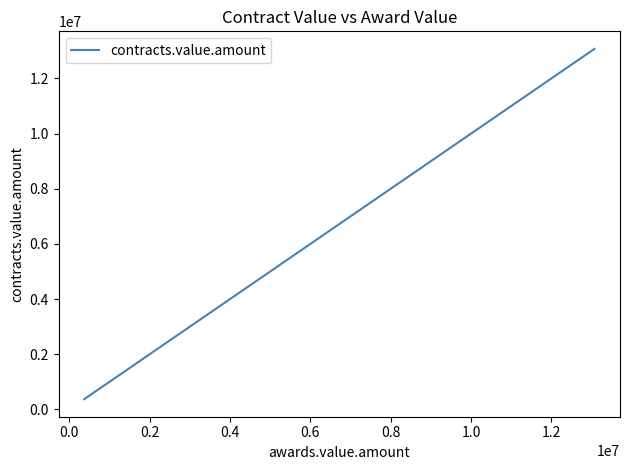

What is the maximum value shown in the chart?

13074500.0